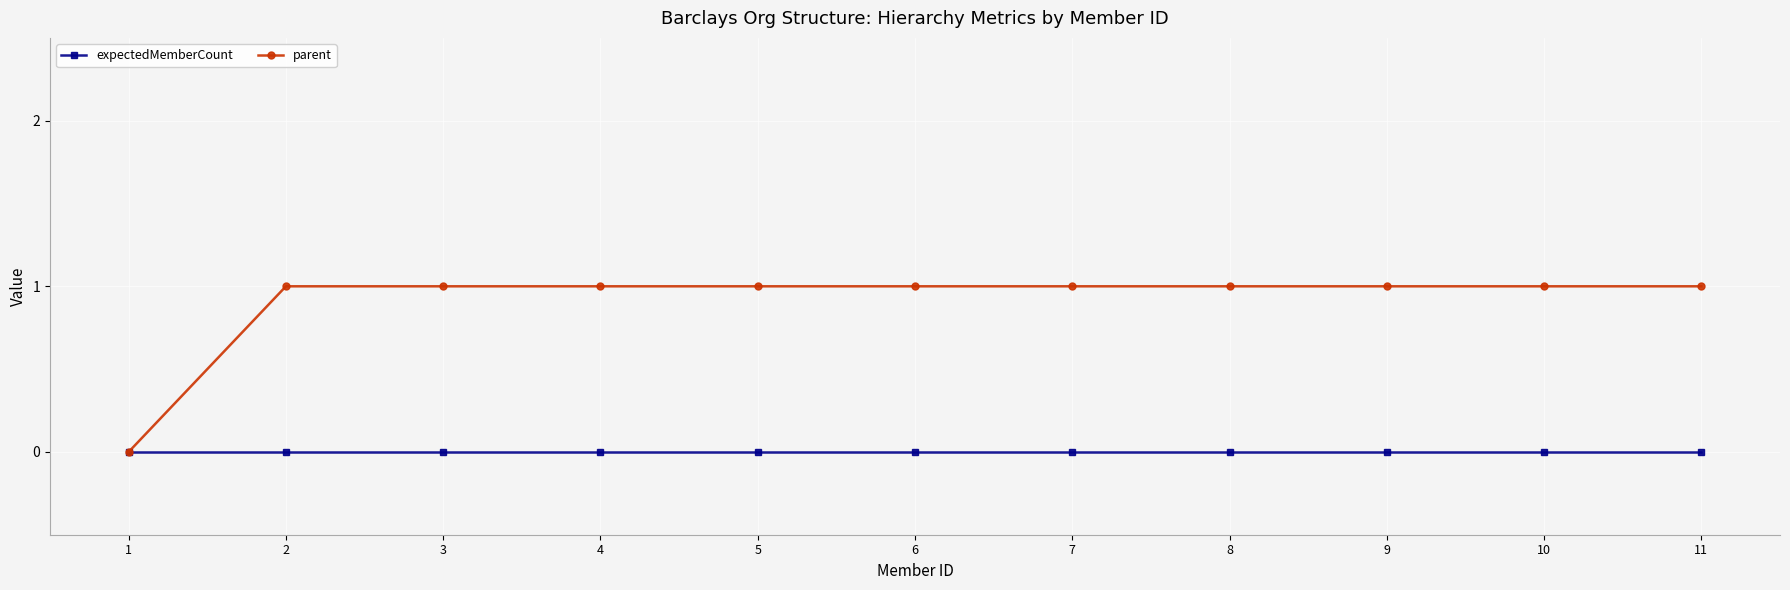

Is it true that parent equals 0 at 5?

False